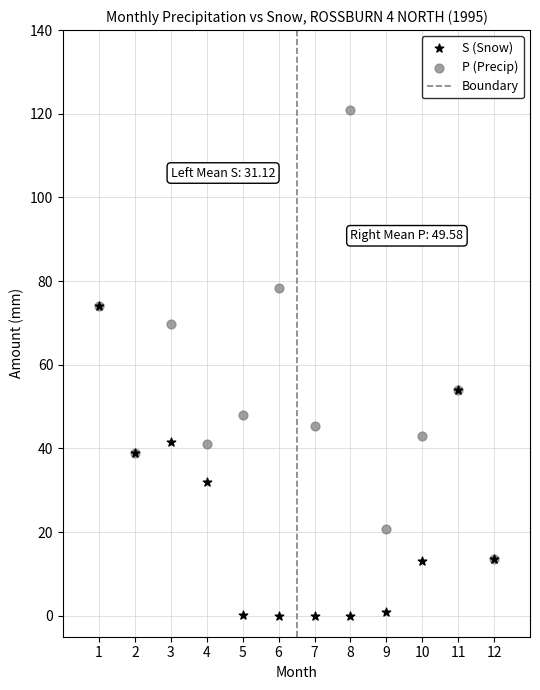

Which series reaches the maximum Y coordinate?

P (Precip)